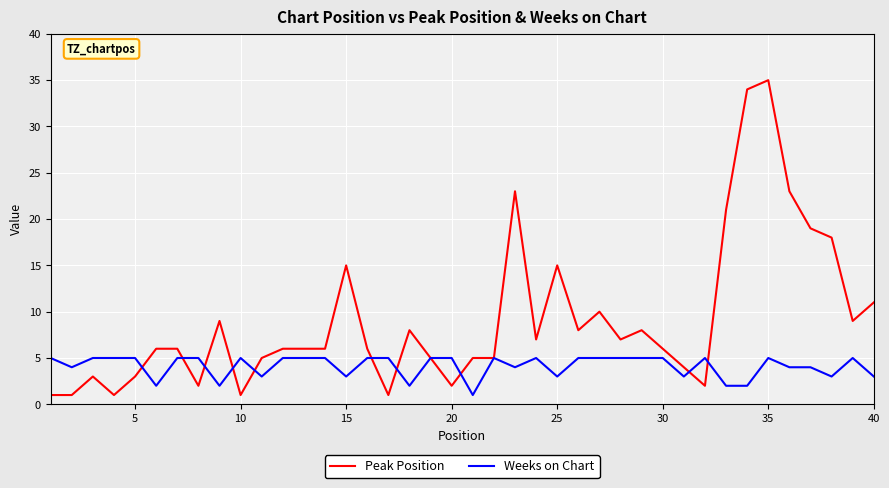

Reading left to right, list all the values displayed in this chart.

Peak Position: 1	1	3	1	3	6	6	2	9	1	5	6	6	6	15	6	1	8	5	2	5	5	23	7	15	8	10	7	8	6	4	2	21	34	35	23	19	18	9	11
Weeks on Chart: 5	4	5	5	5	2	5	5	2	5	3	5	5	5	3	5	5	2	5	5	1	5	4	5	3	5	5	5	5	5	3	5	2	2	5	4	4	3	5	3